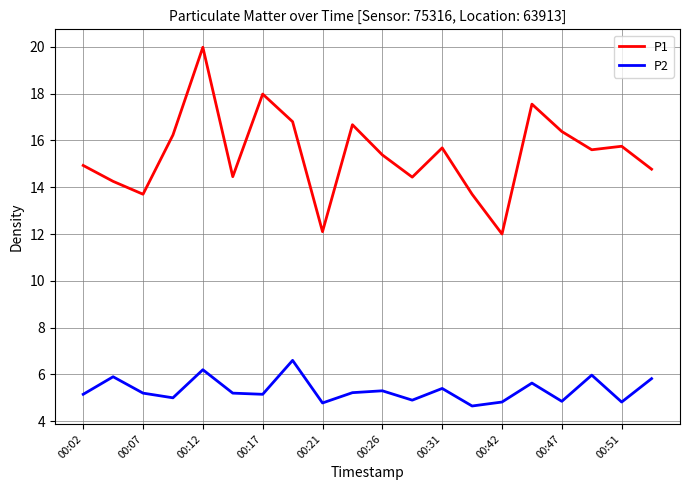

What is the greatest value displayed?

20.0